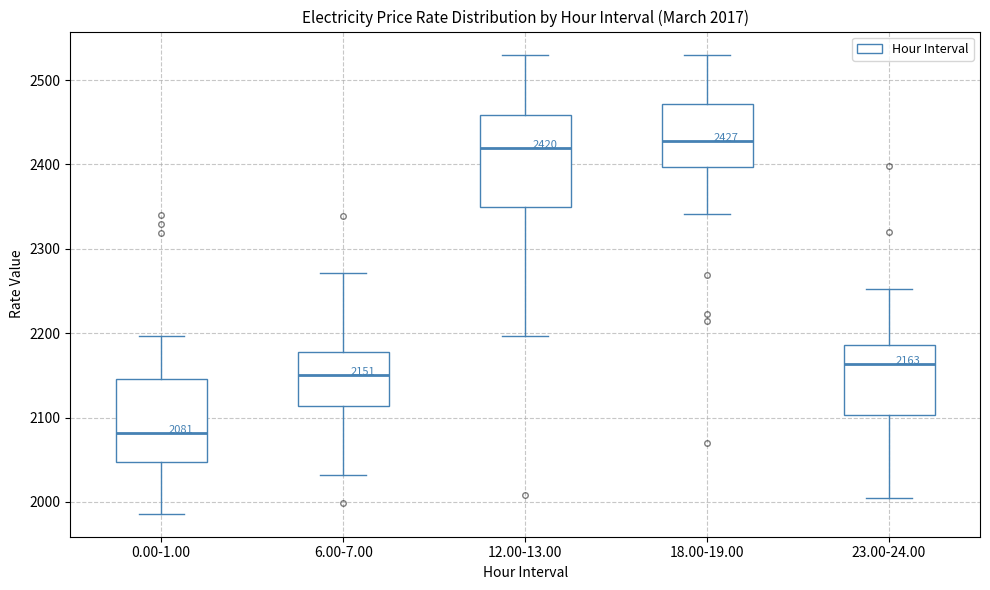

Comparing the boxes themselves (not the whiskers), which one is the tallest?

12.00-13.00